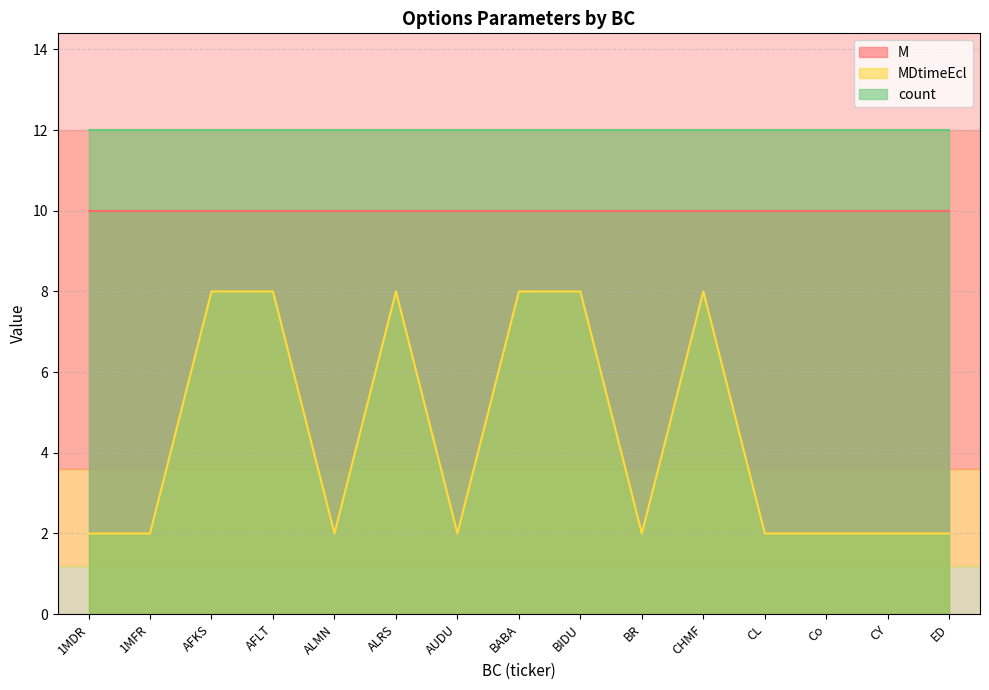

How many interior local valleys does the MDtimeEcl series have?

3